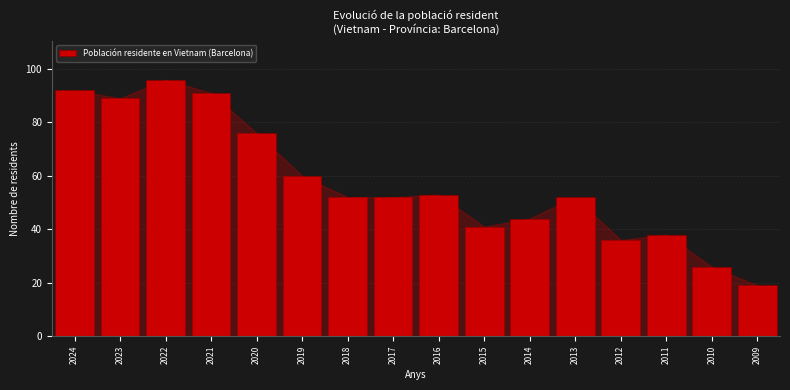

Reading left to right, what are all the values shown in this chart?

2024=92	2023=89	2022=96	2021=91	2020=76	2019=60	2018=52	2017=52	2016=53	2015=41	2014=44	2013=52	2012=36	2011=38	2010=26	2009=19